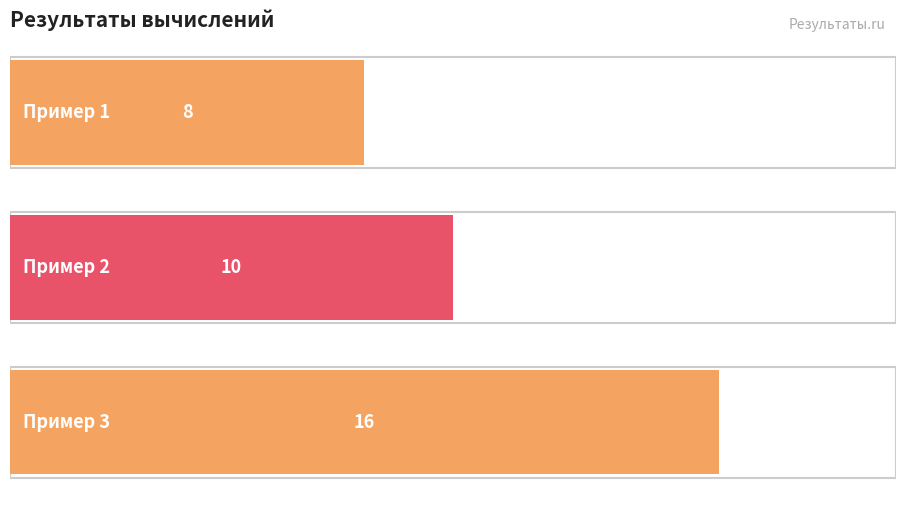

Rank the categories by value from highest to lowest.

Результатом является сумма чисел 1 и 15, Результатом является число 10, Результатом является число 8